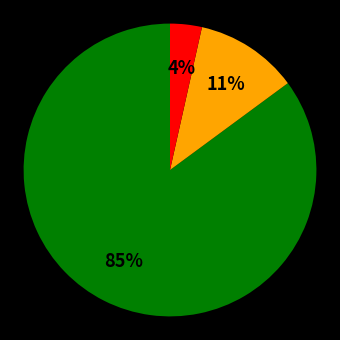

Is there a majority slice in this chart?

Yes